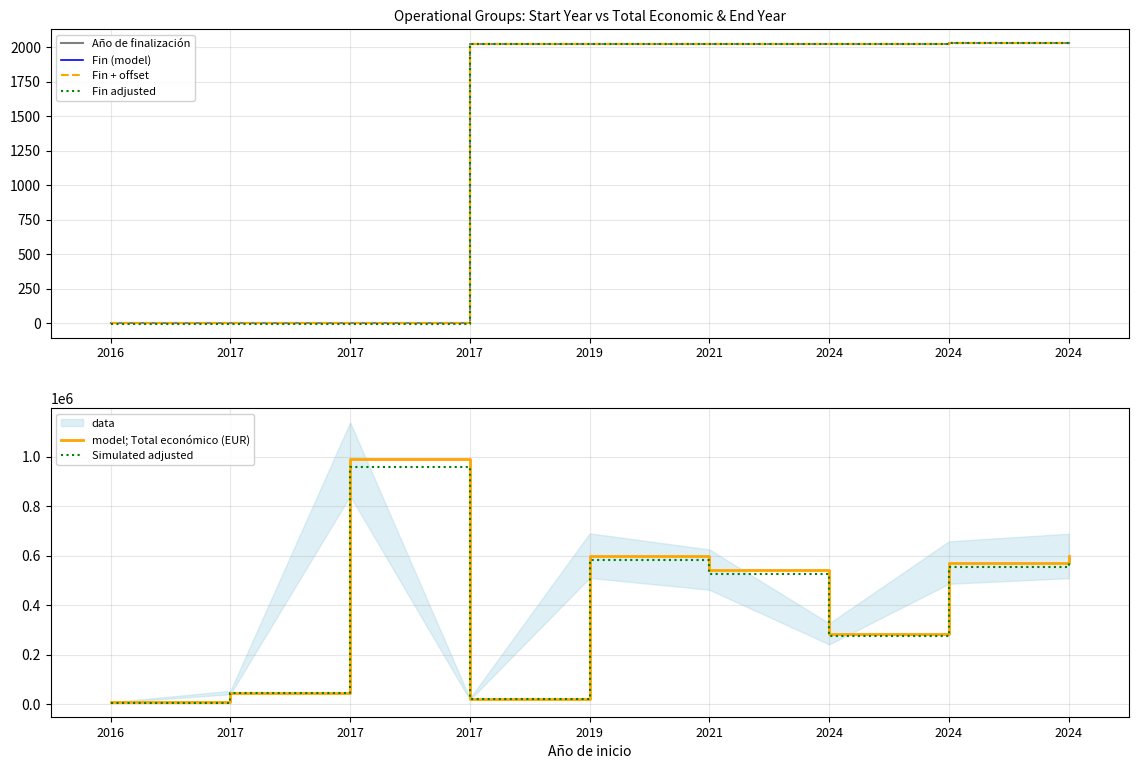

At which category does the chart reach its minimum across all series?

2016